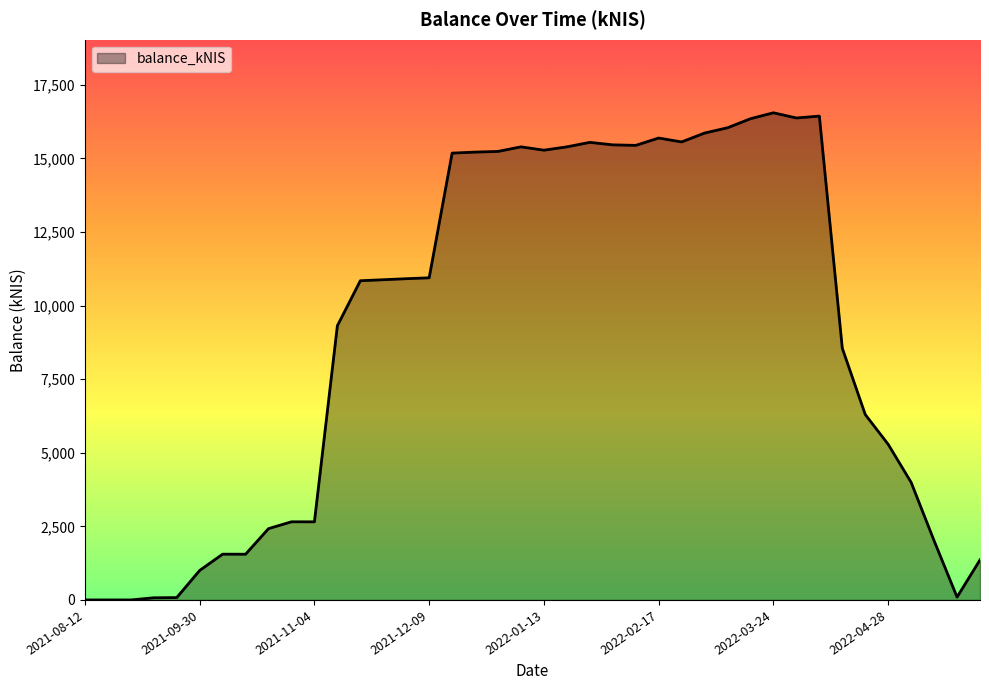

What is the difference between the maximum and minimum values?

16552.9